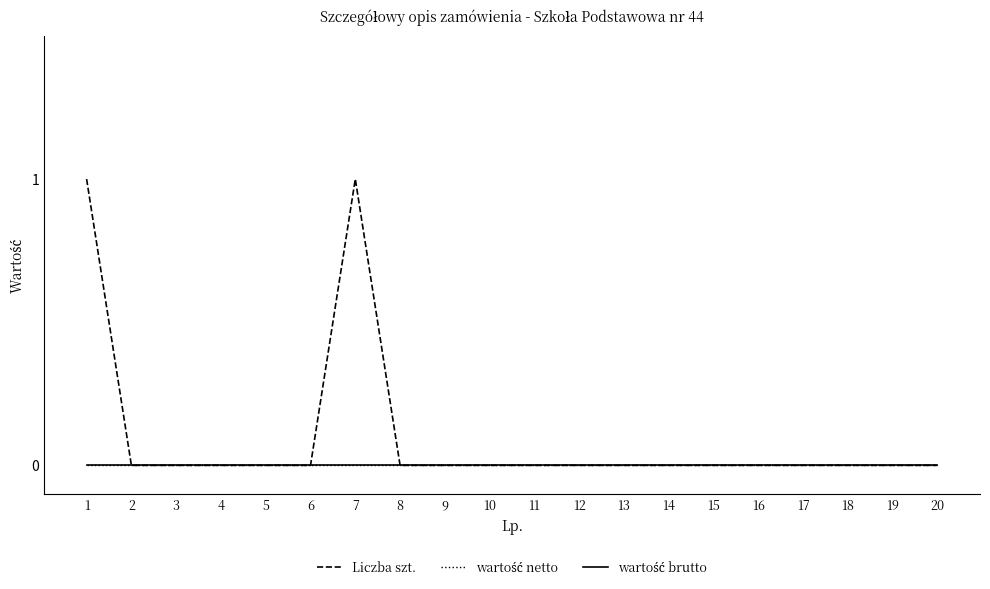

What is the difference between the maximum and minimum values in the Liczba szt. series?

1